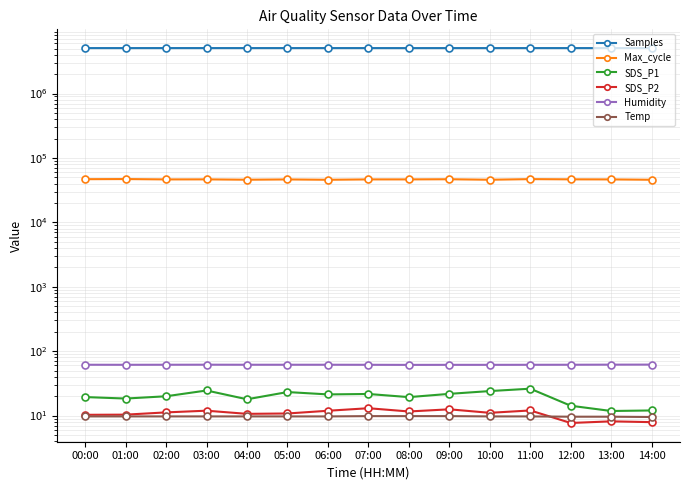

Which label corresponds to the smallest value in the chart?

12:00